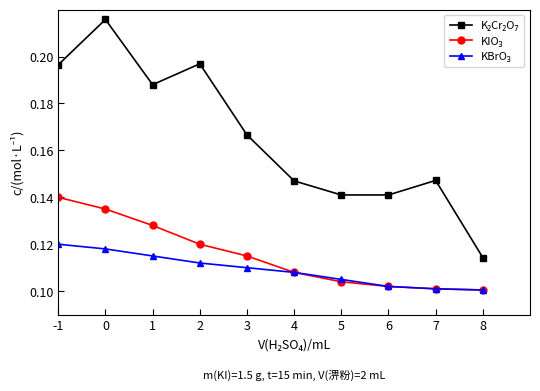

At how many categories does at least one series exceed 0?

10